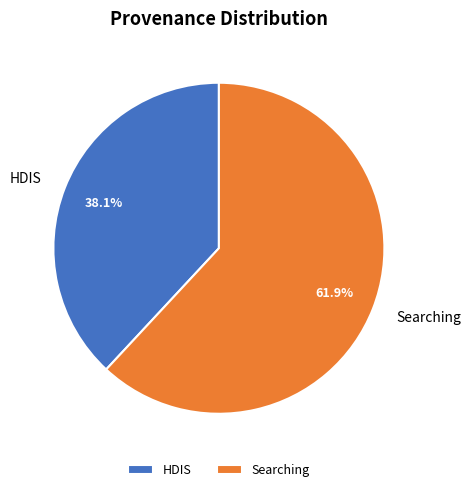

What is the largest slice in the pie chart?

Searching